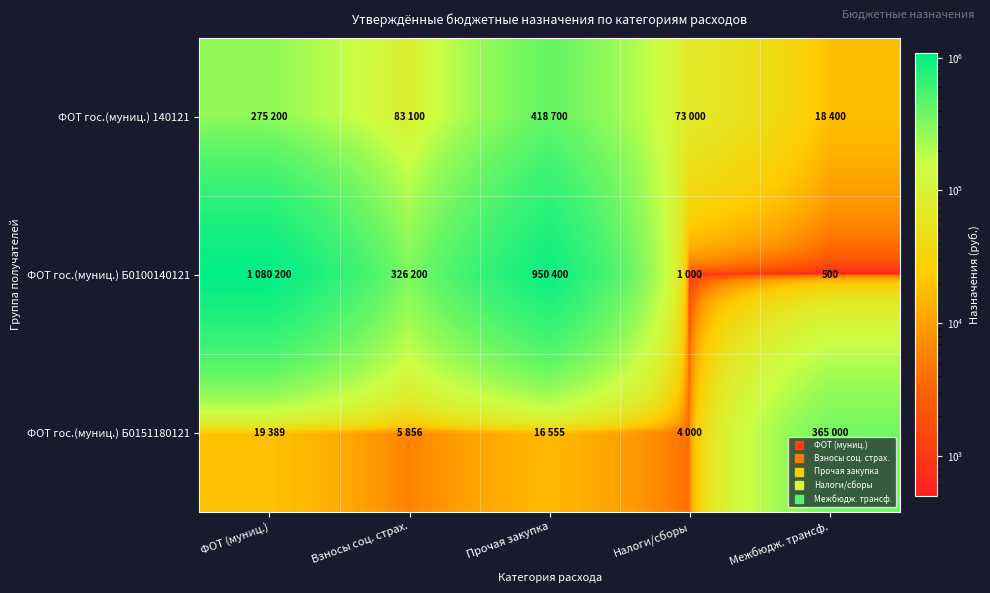

Where is ФОТ гос.(муниц.) Б0100140121 nearest to the value 540350?

Взносы соц. страх.